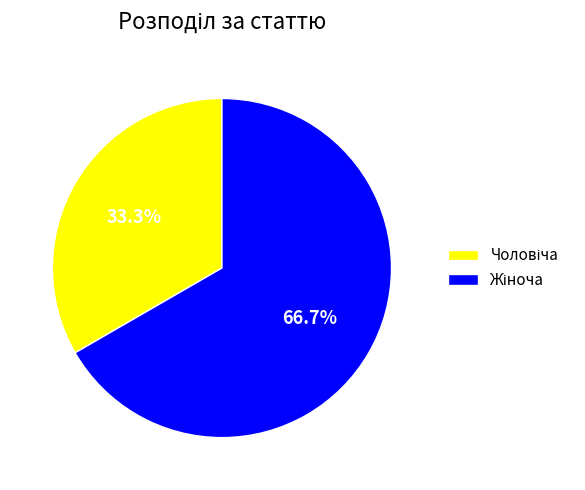

Is there any slice that represents more than half of the pie?

Yes